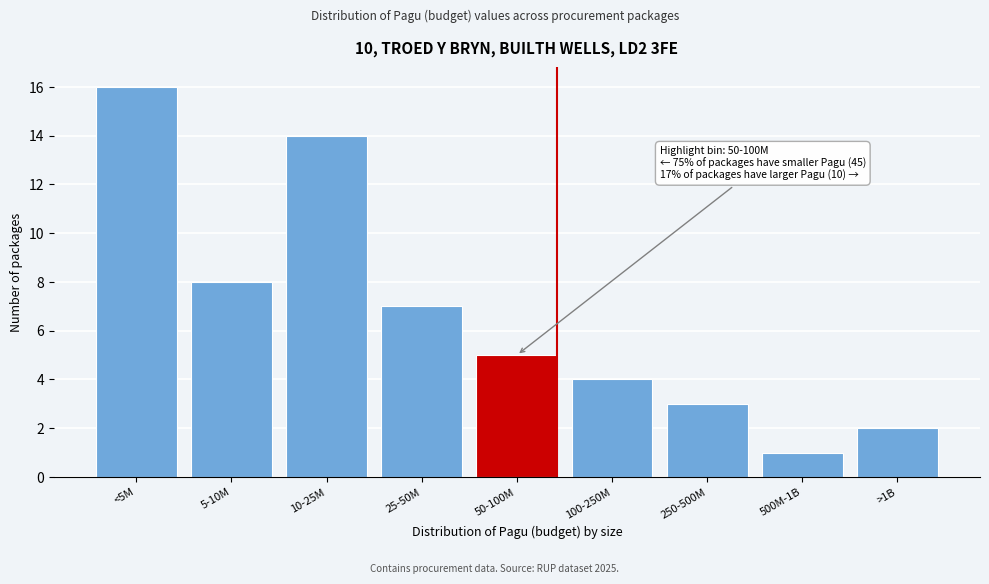

Reading right to left, transcribe all the data shown in this chart.

>1B=2	500M-1B=1	250-500M=3	100-250M=4	50-100M=5	25-50M=7	10-25M=14	5-10M=8	<5M=16